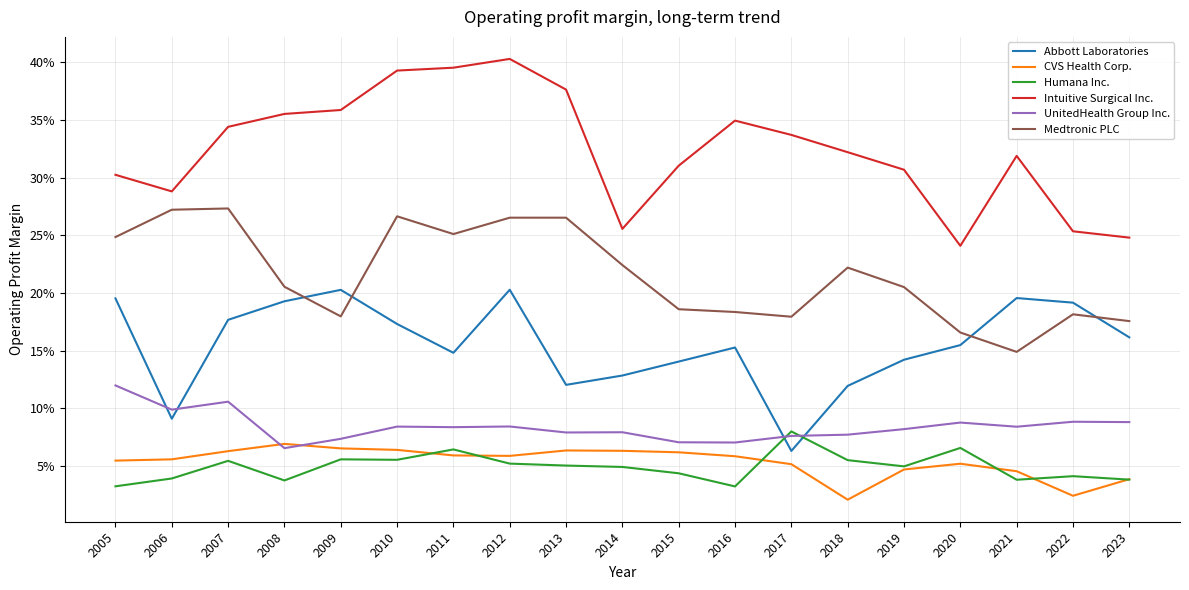

The Intuitive Surgical Inc. series shows 0.4 at 2023. True or false?

False